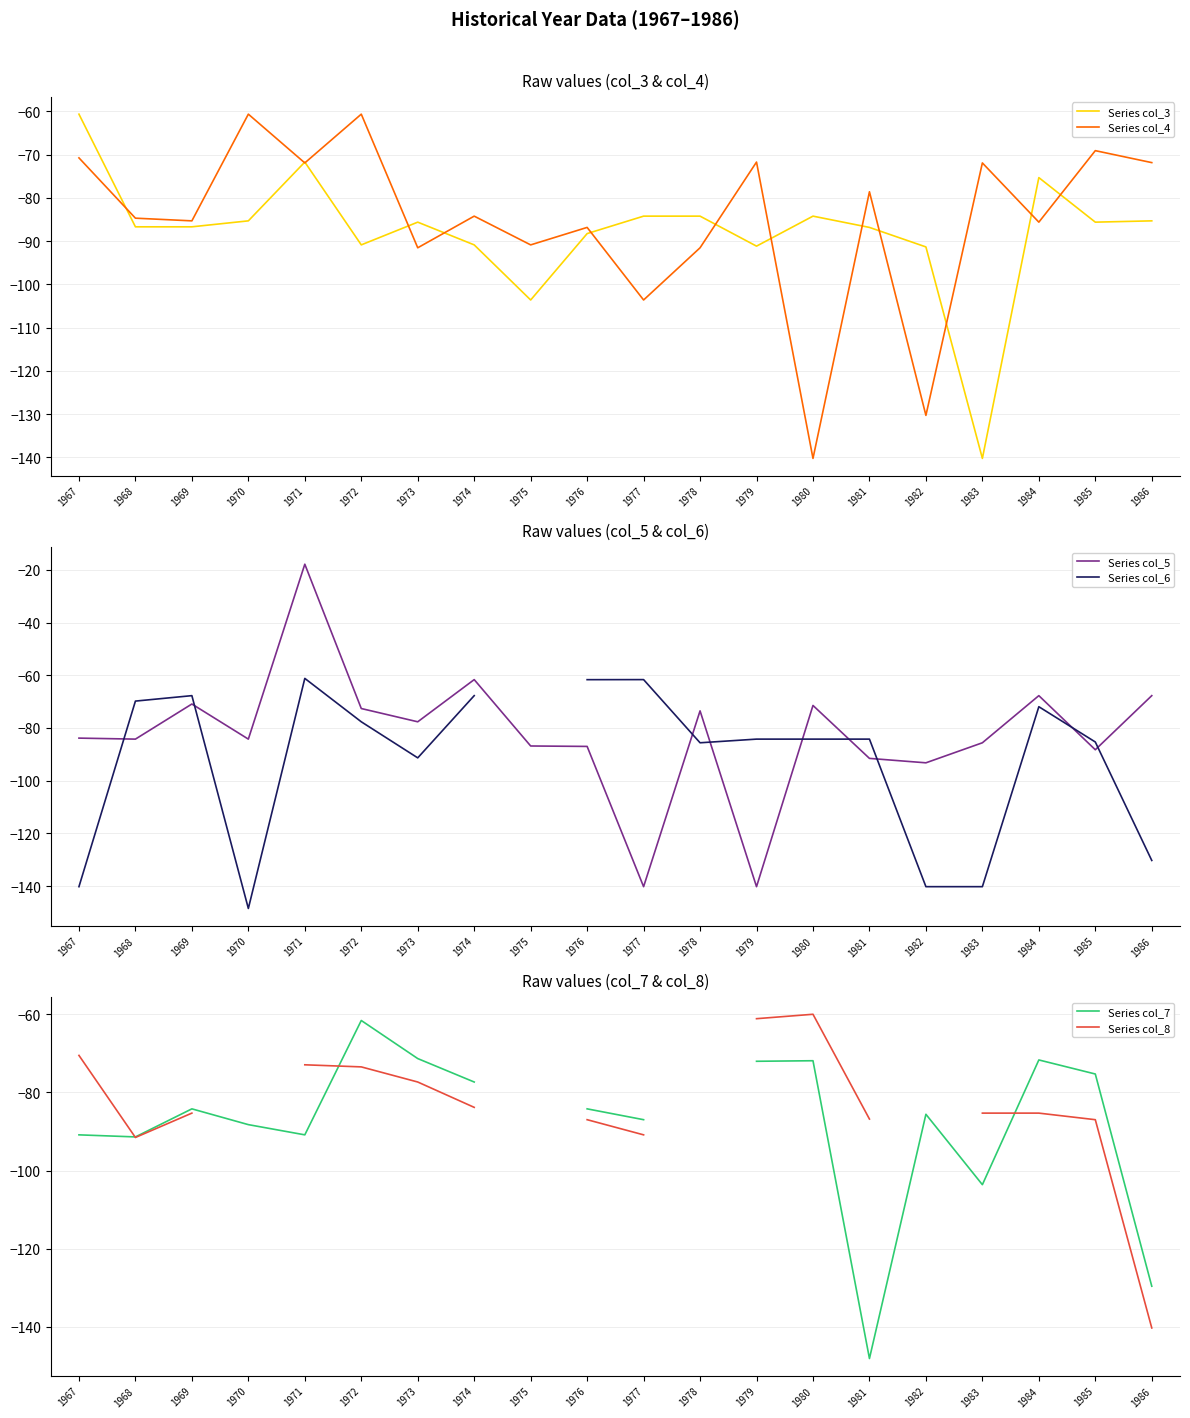

How many data points in Series col_6 are less than -84?

11